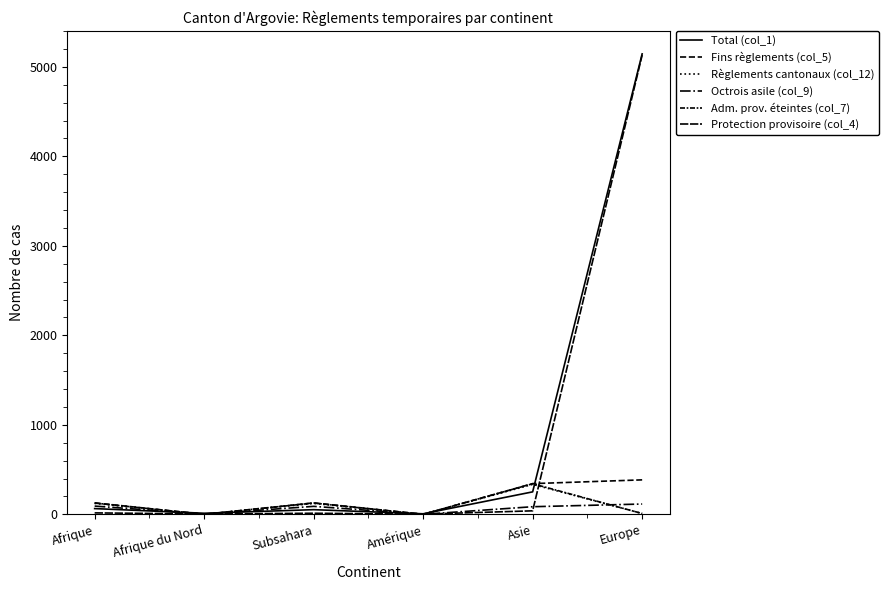

What is the spread (max minus min) of values at Afrique?

112